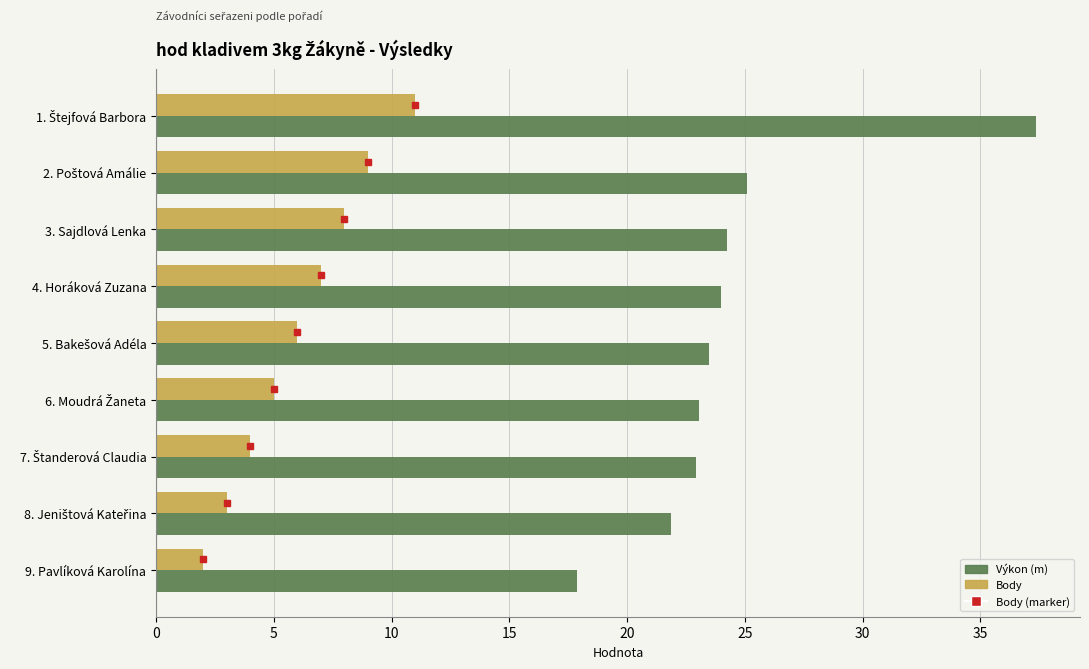

Rank the series by their average value, from lowest to highest.

Body, Výkon (m)